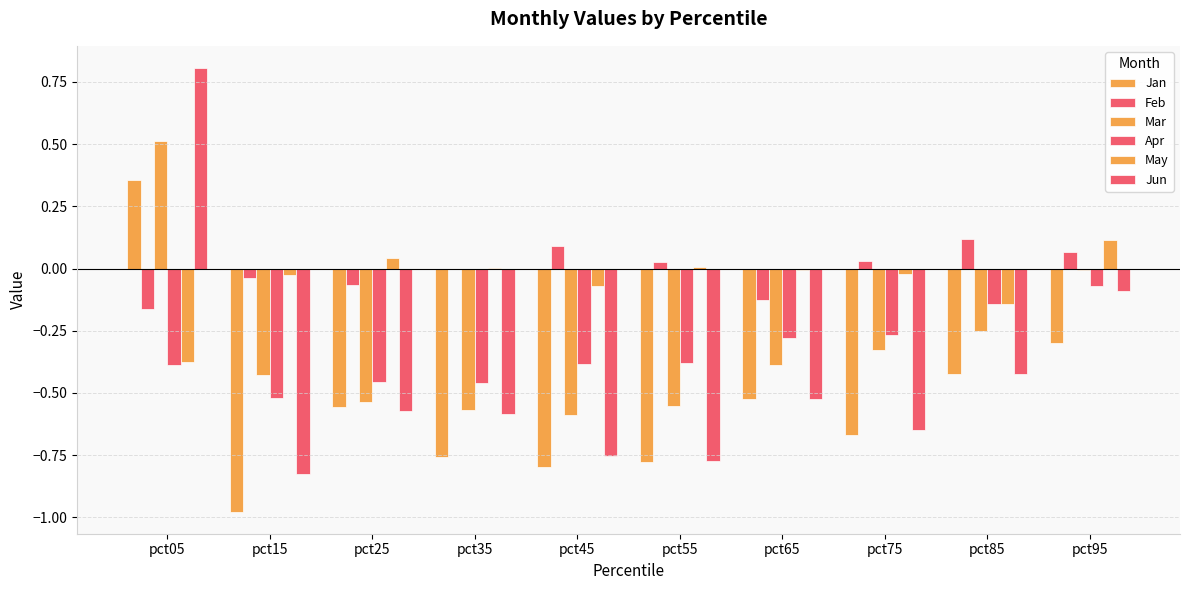

How many groups of bars are there?

10